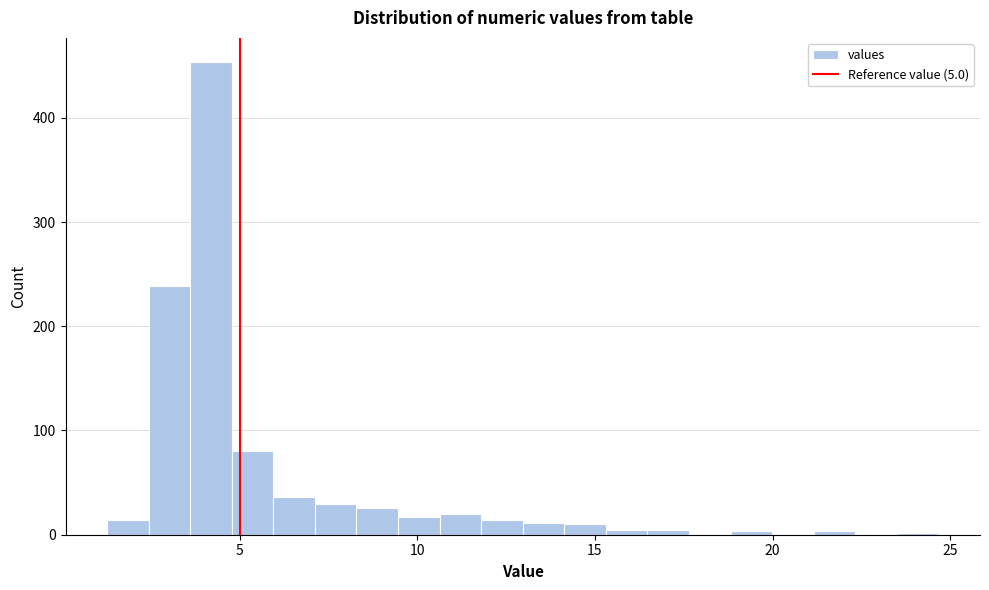

Read against the x-axis, roughly where is the centre of the tallest bar?

4.0